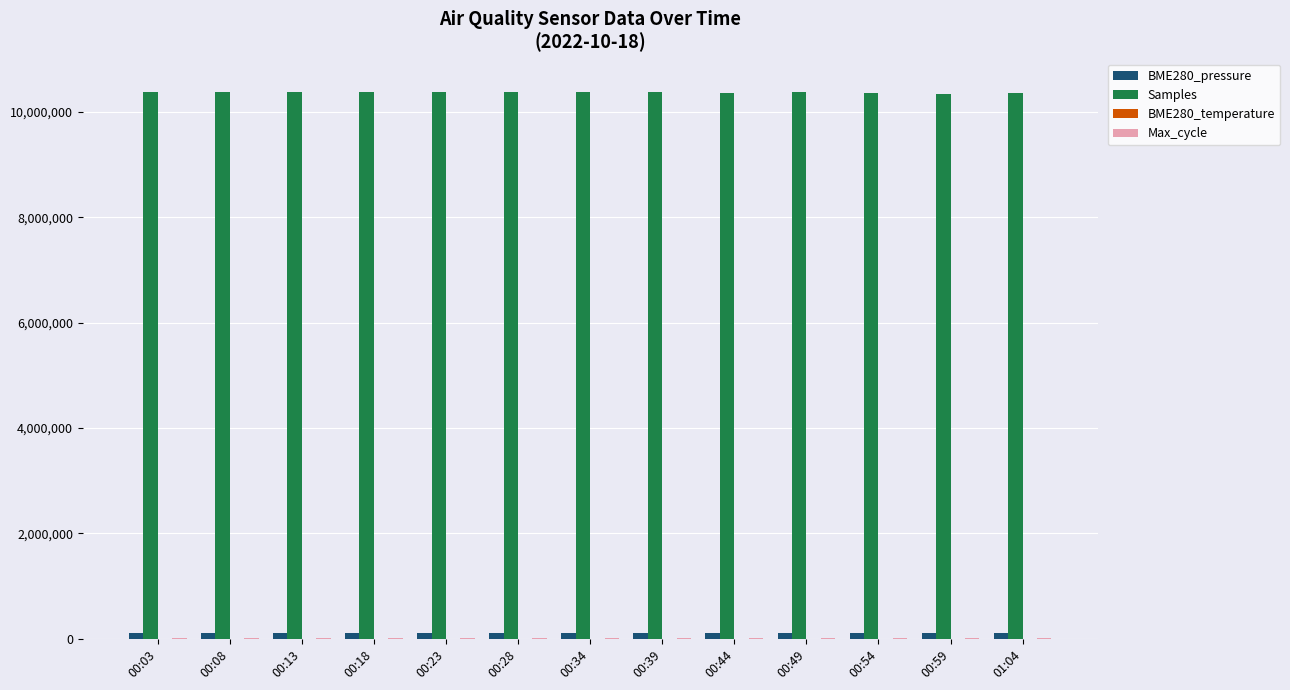

Which series has the largest total across all categories?

Samples